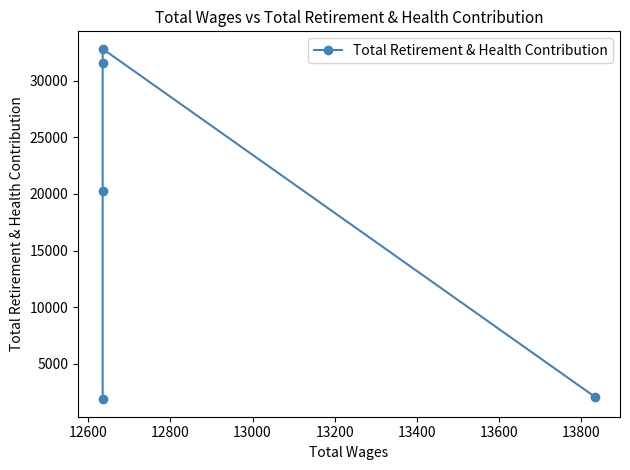

The value at 12400 is 3173. True or false?

False